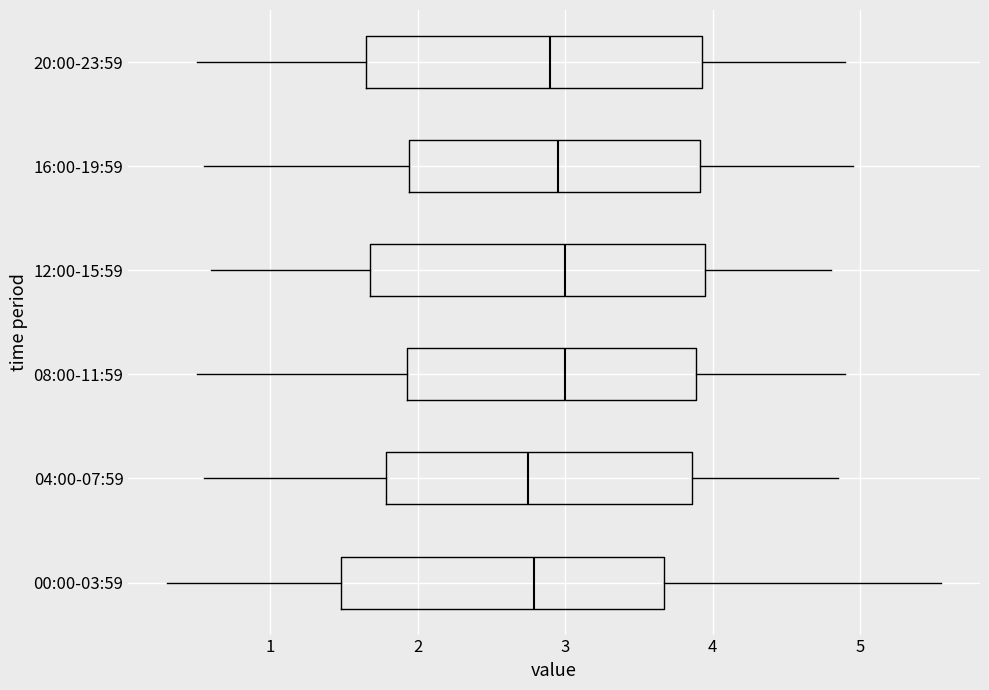

Where is the left edge of the box for 16:00-19:59 on the x-axis? The values are not printed on the chart, so give them approximately, as read against the axis.

1.9